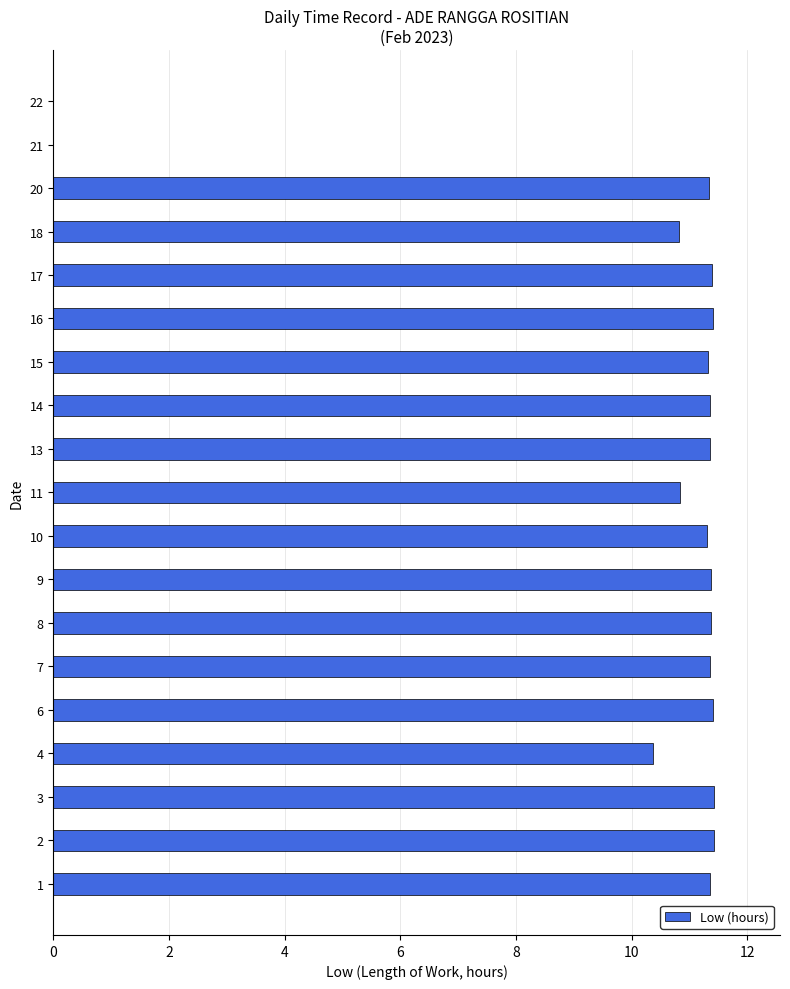

What is the change in value from 6 to 11?

-0.6